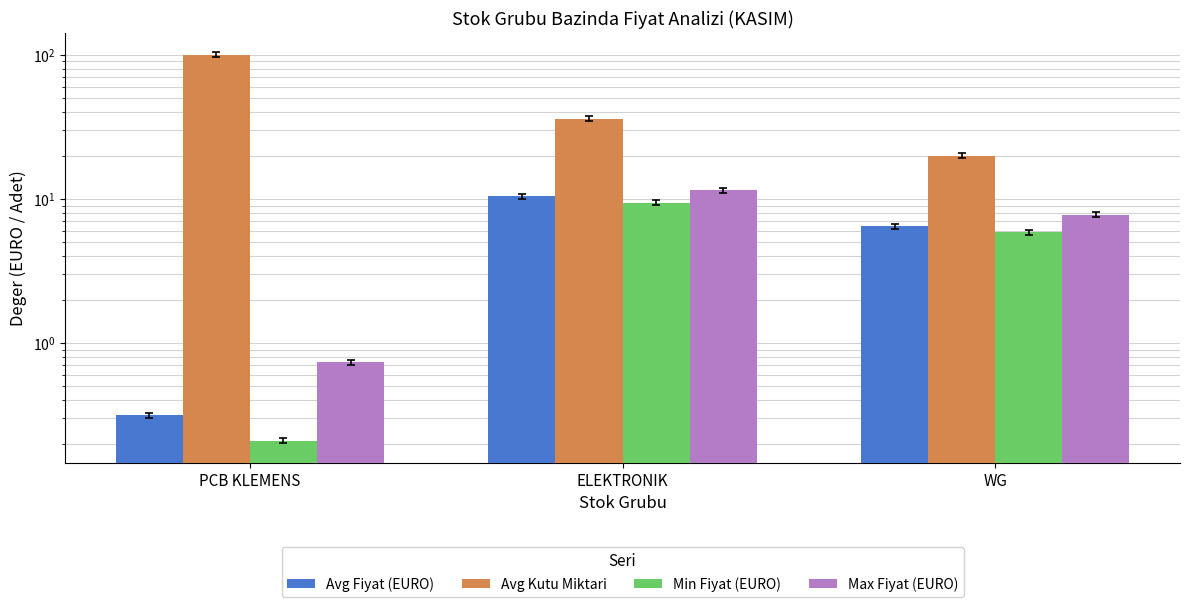

What is the minimum value shown in the chart?

0.2